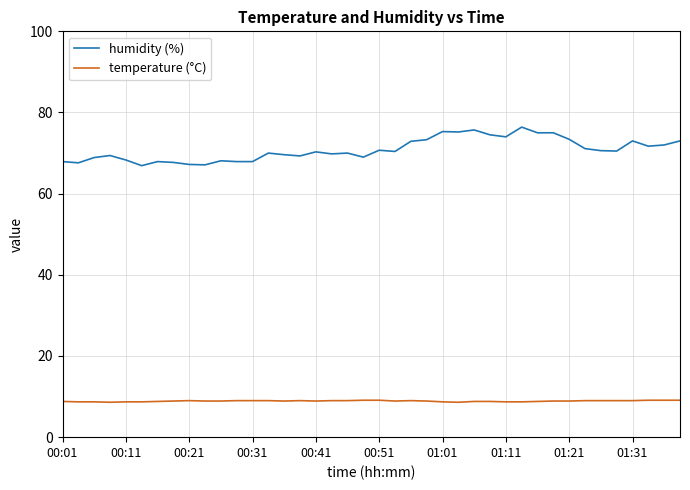

Count the number of data series in this chart.

2